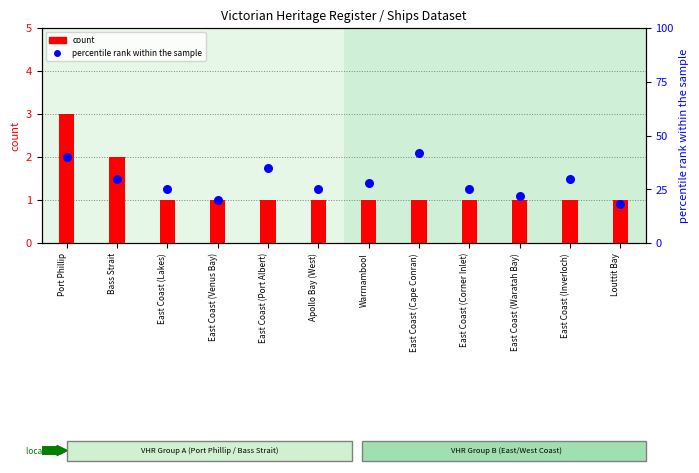

What are all the series names shown in the legend?

count, percentile rank within the sample